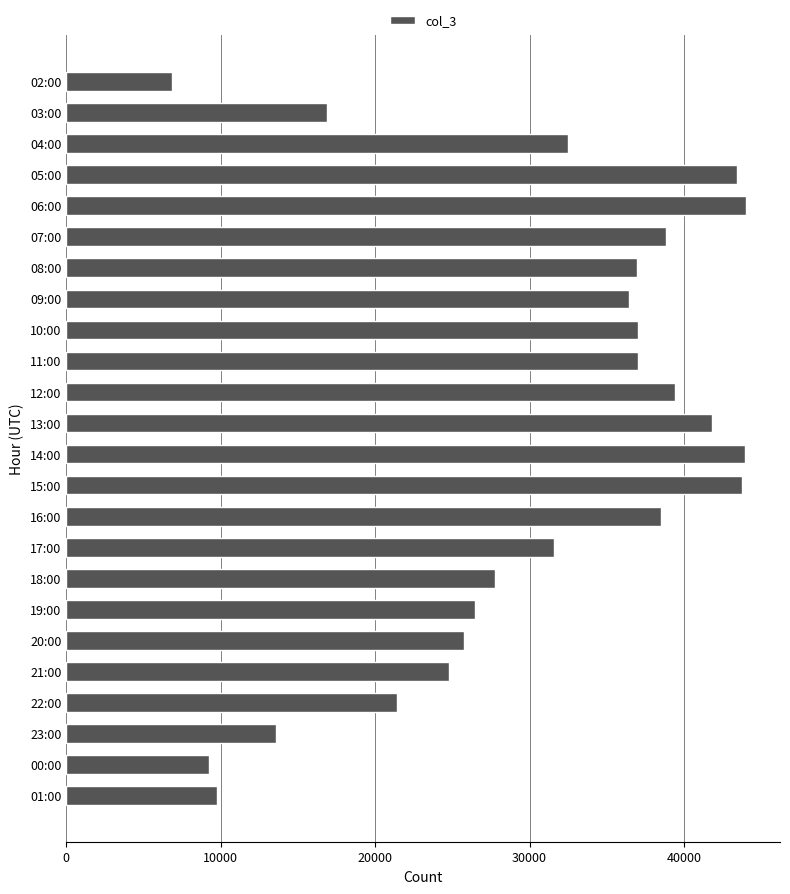

What is the change in value from 16:00 to 01:00?

-28749